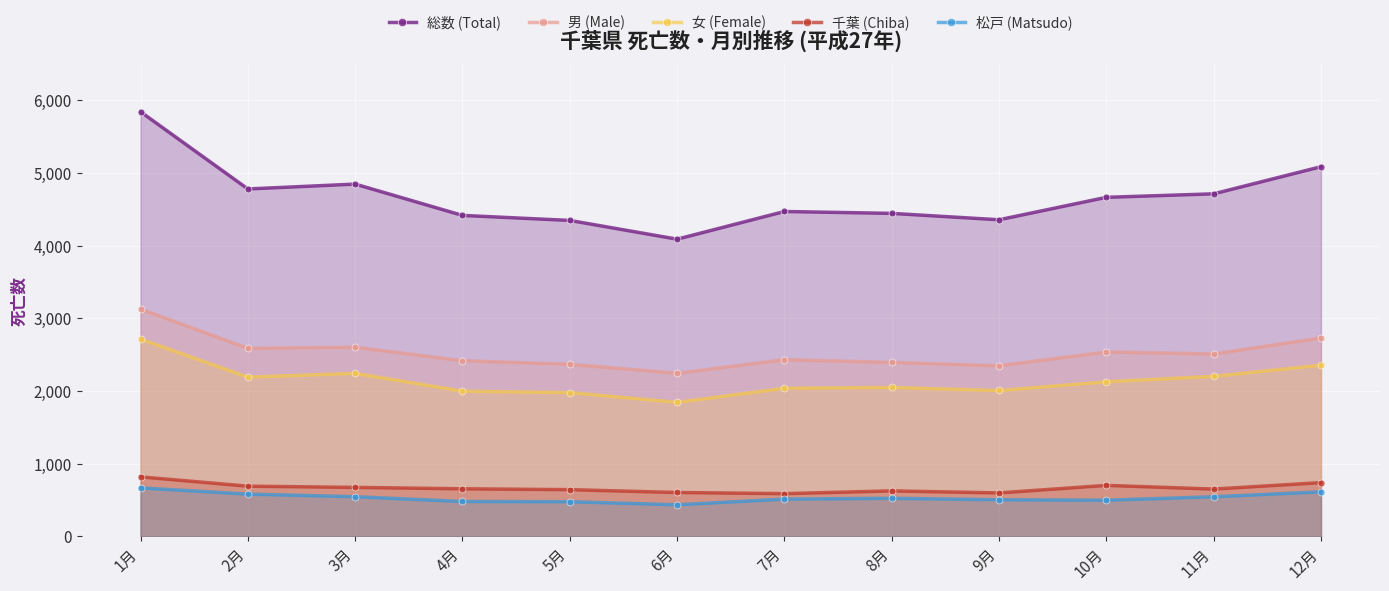

Which series has the largest range (max minus min)?

総数 (Total)